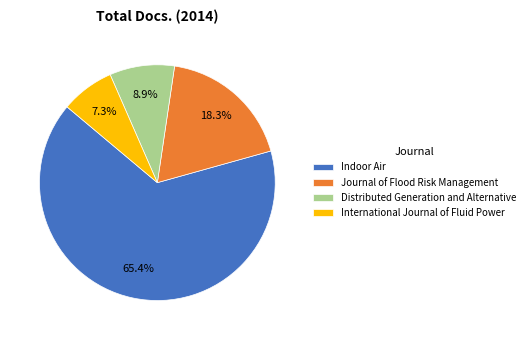

Is Journal of Flood Risk Management the majority of the pie?

No